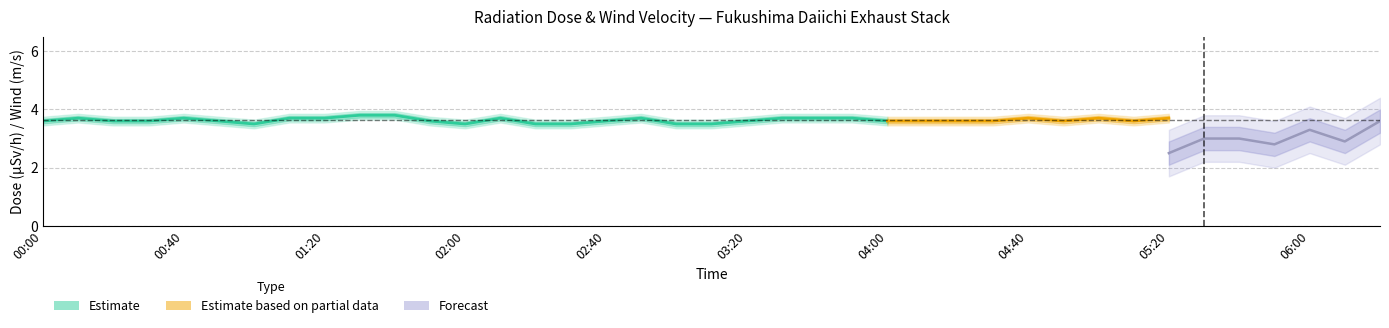

Count the radiation values in the range 3 to 4.

39